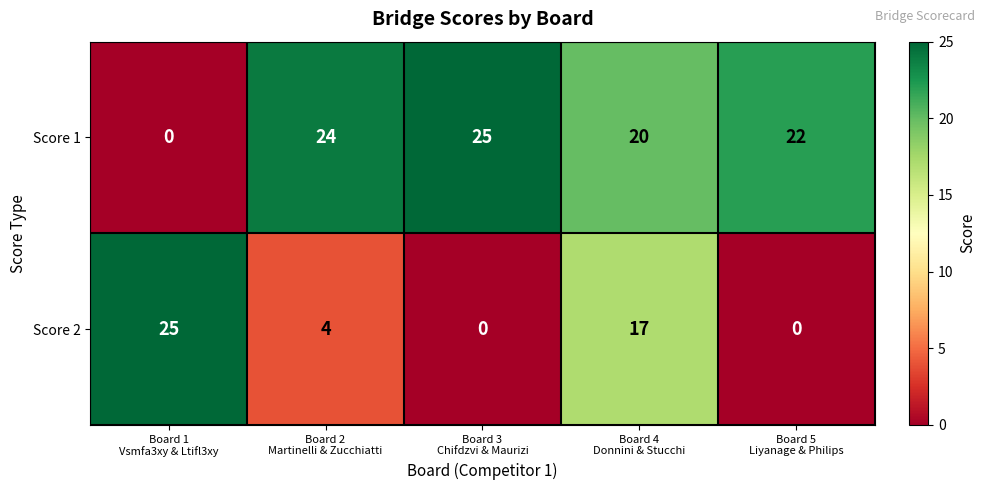

List the series in order of their overall mean, highest first.

Score 1, Score 2